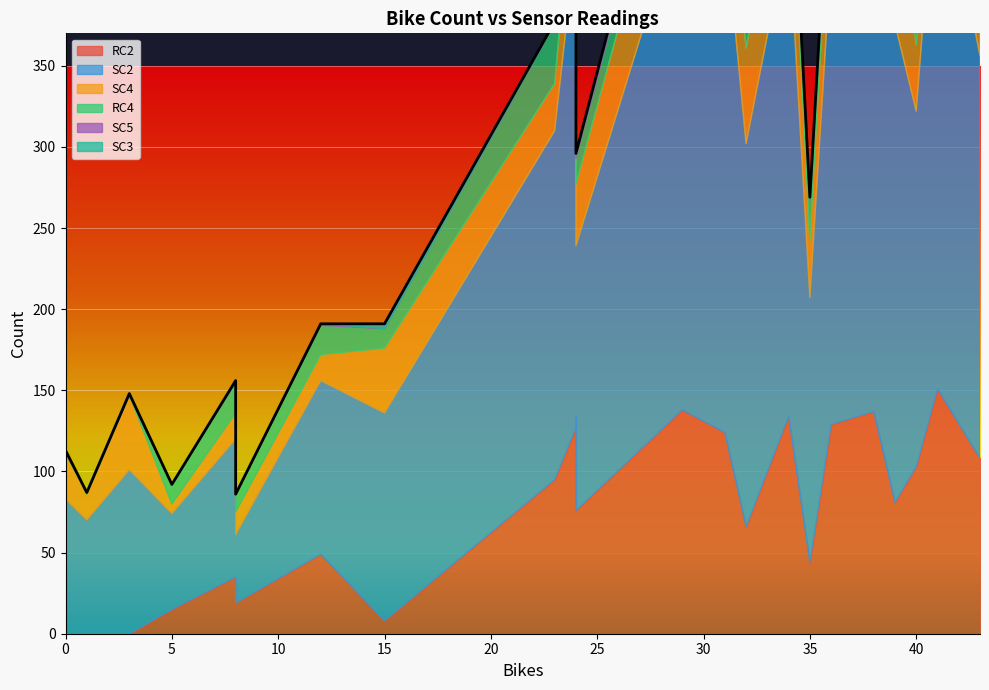

List the series in order of their peak value, highest first.

SC2, RC2, SC4, RC4, SC5, SC3